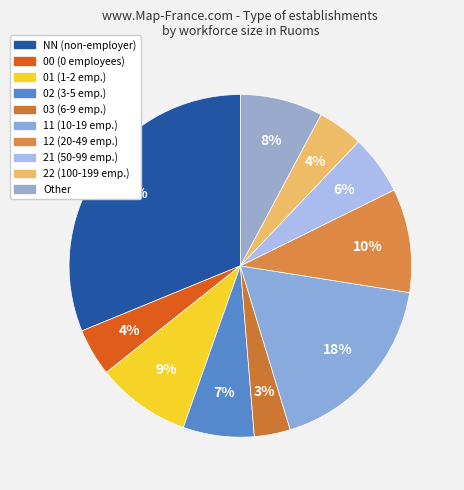

Count the number of slices in the pie.

10